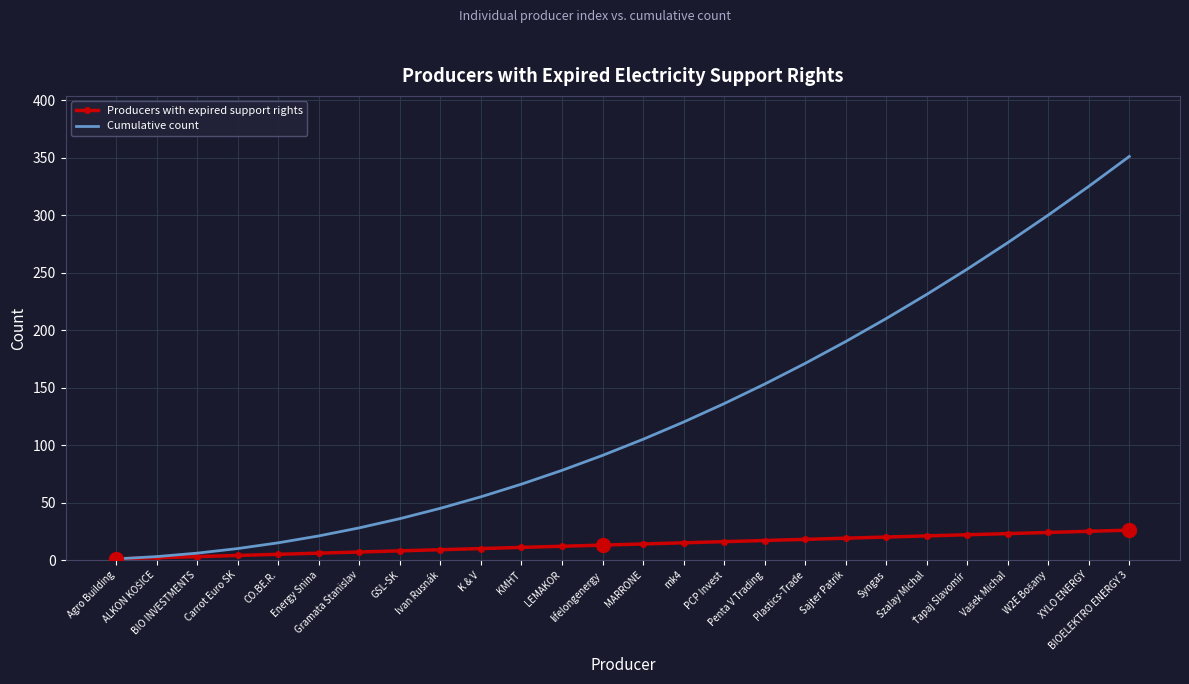

What is the maximum value shown in the chart?

351